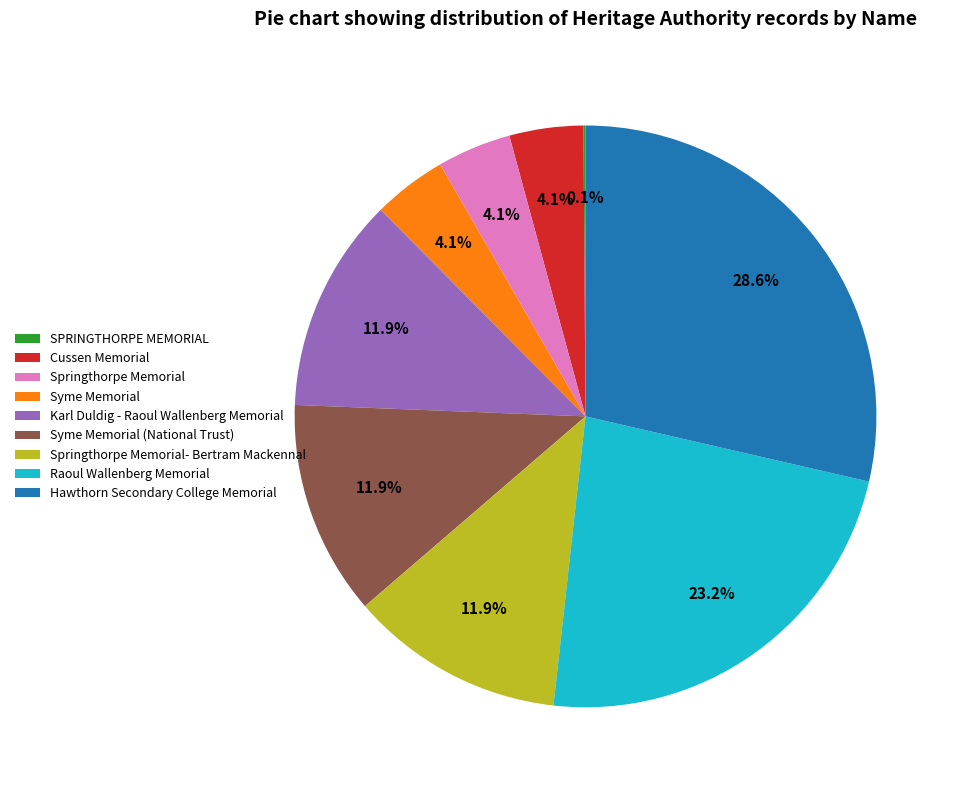

Which category has the biggest portion of the pie?

Hawthorn Secondary College Memorial